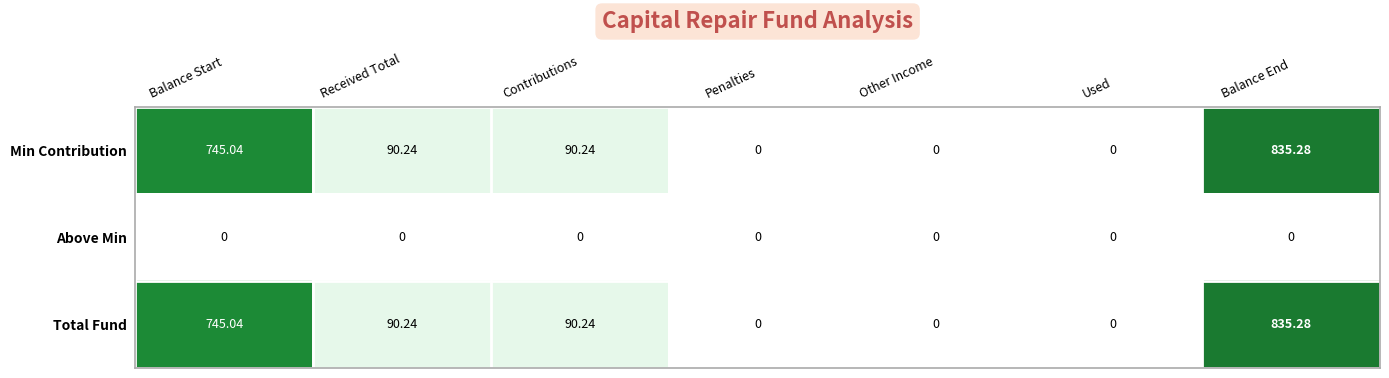

Which category has the highest value across all series?

Balance End